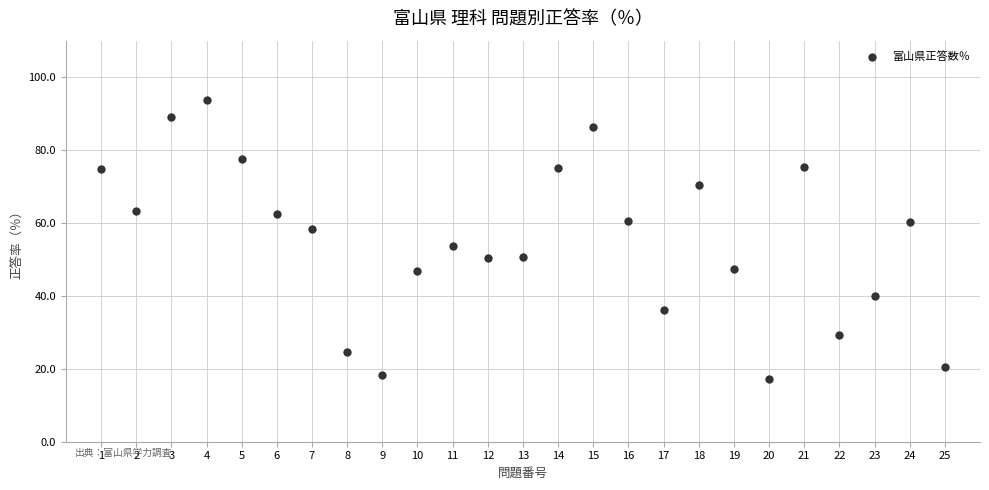

What Y value in the scatter plot is closest to 55?

53.8